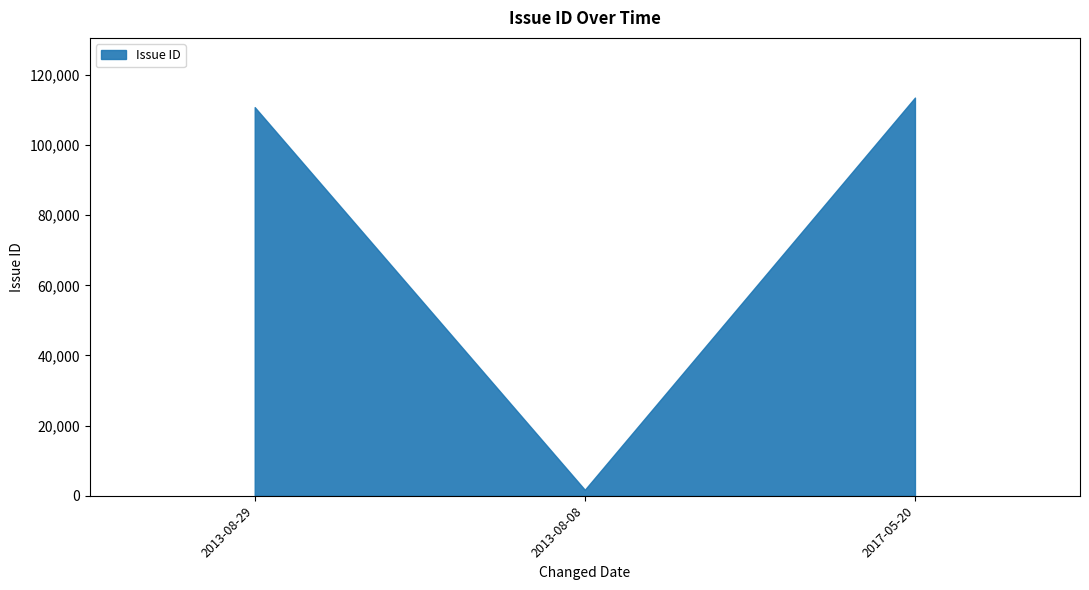

What is the average value?

75346